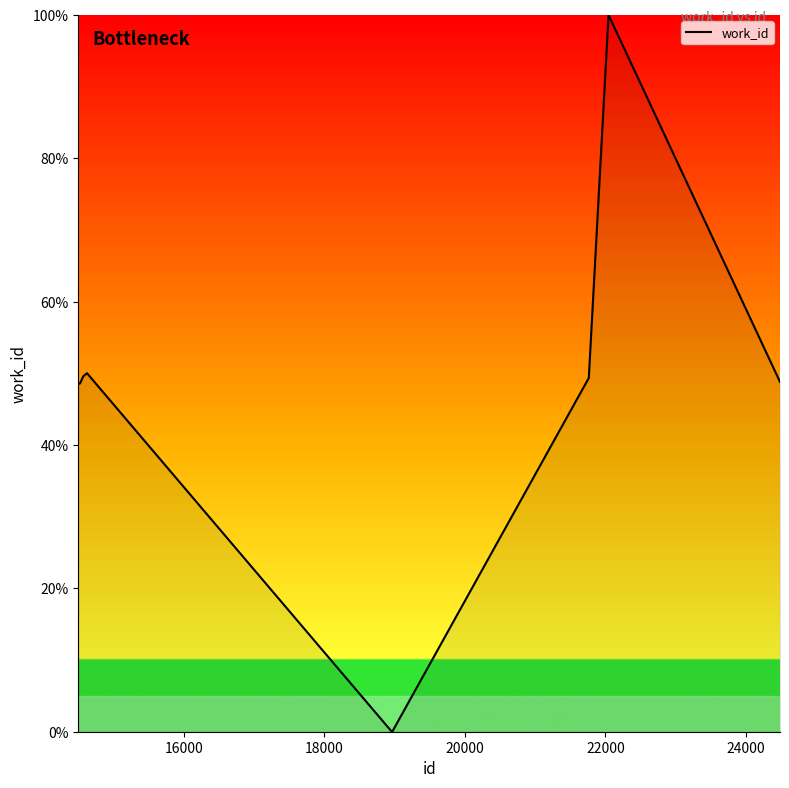

What is the maximum value shown in the chart?

100.0